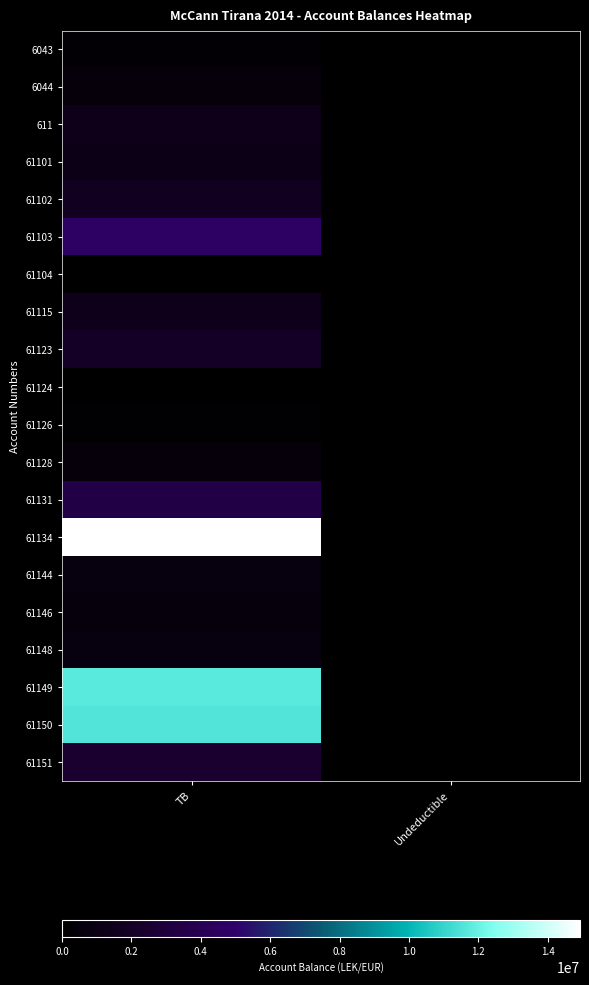

What is the total value across all series at Undeductible?

113289.0